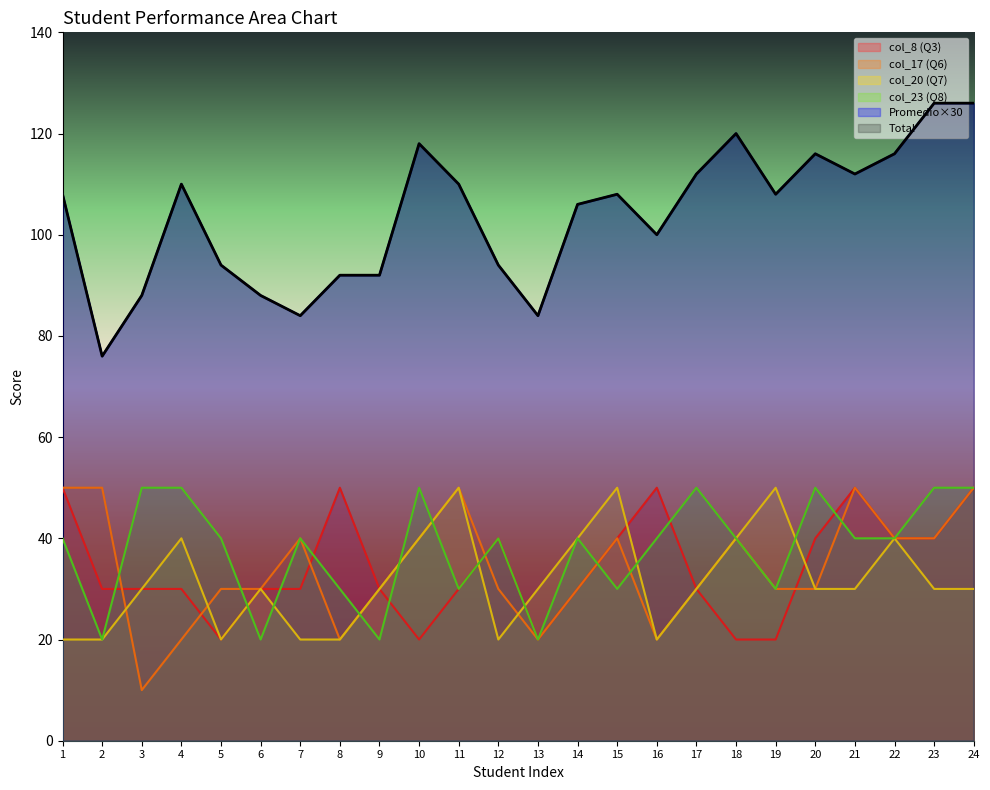

Reading left to right, extract all data points from this chart.

Total: 108.0	76.0	88.0	110.0	94.0	88.0	84.0	92.0	92.0	118.0	110.0	94.0	84.0	106.0	108.0	100.0	112.0	120.0	108.0	116.0	112.0	116.0	126.0	126.0
Promedio: 108.0	76.0	88.0	110.0	94.0	88.0	84.0	92.0	92.0	118.0	110.0	94.0	84.0	106.0	108.0	100.0	112.0	120.0	108.0	116.0	112.0	116.0	126.0	126.0
col_8 (Q3): 50.0	30.0	30.0	30.0	20.0	30.0	30.0	50.0	30.0	20.0	30.0	40.0	20.0	30.0	40.0	50.0	30.0	20.0	20.0	40.0	50.0	40.0	40.0	50.0
col_17 (Q6): 50.0	50.0	10.0	20.0	30.0	30.0	40.0	20.0	30.0	40.0	50.0	30.0	20.0	30.0	40.0	20.0	30.0	40.0	30.0	30.0	50.0	40.0	40.0	50.0
col_20 (Q7): 20.0	20.0	30.0	40.0	20.0	30.0	20.0	20.0	30.0	40.0	50.0	20.0	30.0	40.0	50.0	20.0	30.0	40.0	50.0	30.0	30.0	40.0	30.0	30.0
col_23 (Q8): 40.0	20.0	50.0	50.0	40.0	20.0	40.0	30.0	20.0	50.0	30.0	40.0	20.0	40.0	30.0	40.0	50.0	40.0	30.0	50.0	40.0	40.0	50.0	50.0